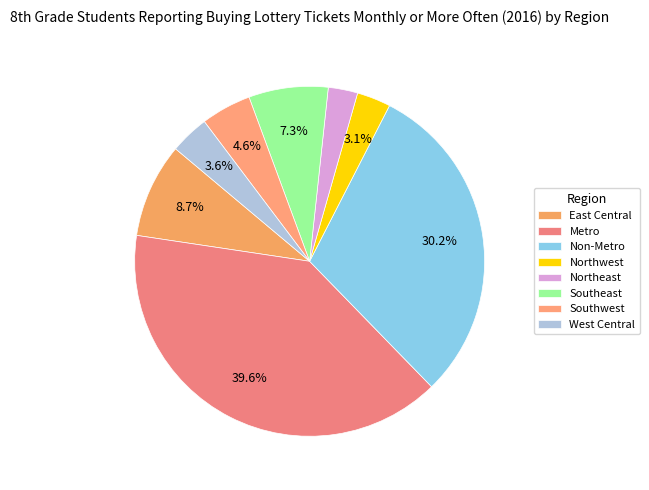

What is the total percentage of West Central and Metro?

43.3%